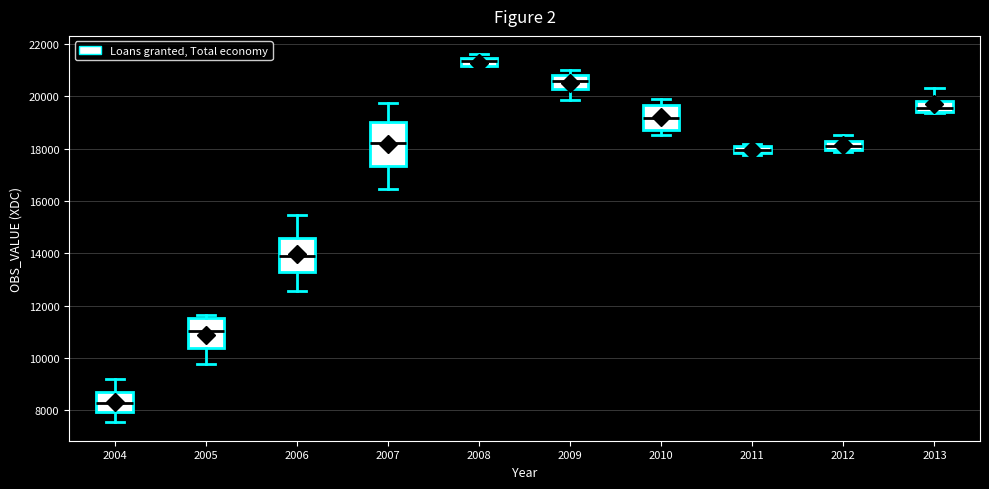

Which box is the tallest, from its lower edge to its upper edge?

2007